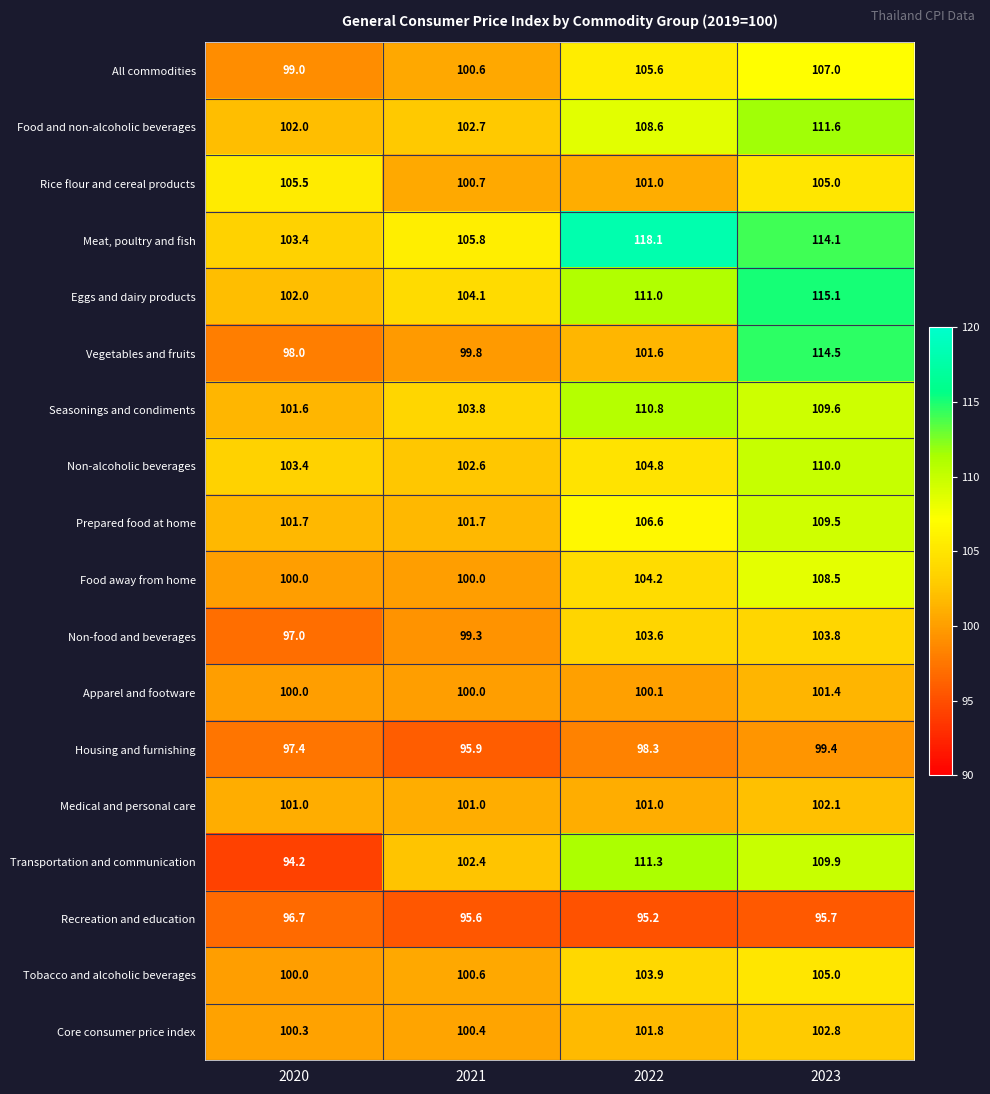

True or false: Non-food and beverages has a value of 133.3 at 2021.

False